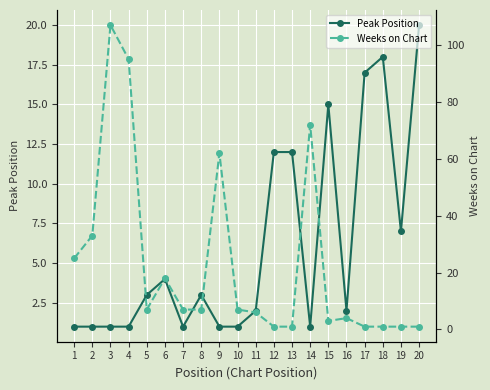

Where does the Weeks on Chart series first go above 7?

1